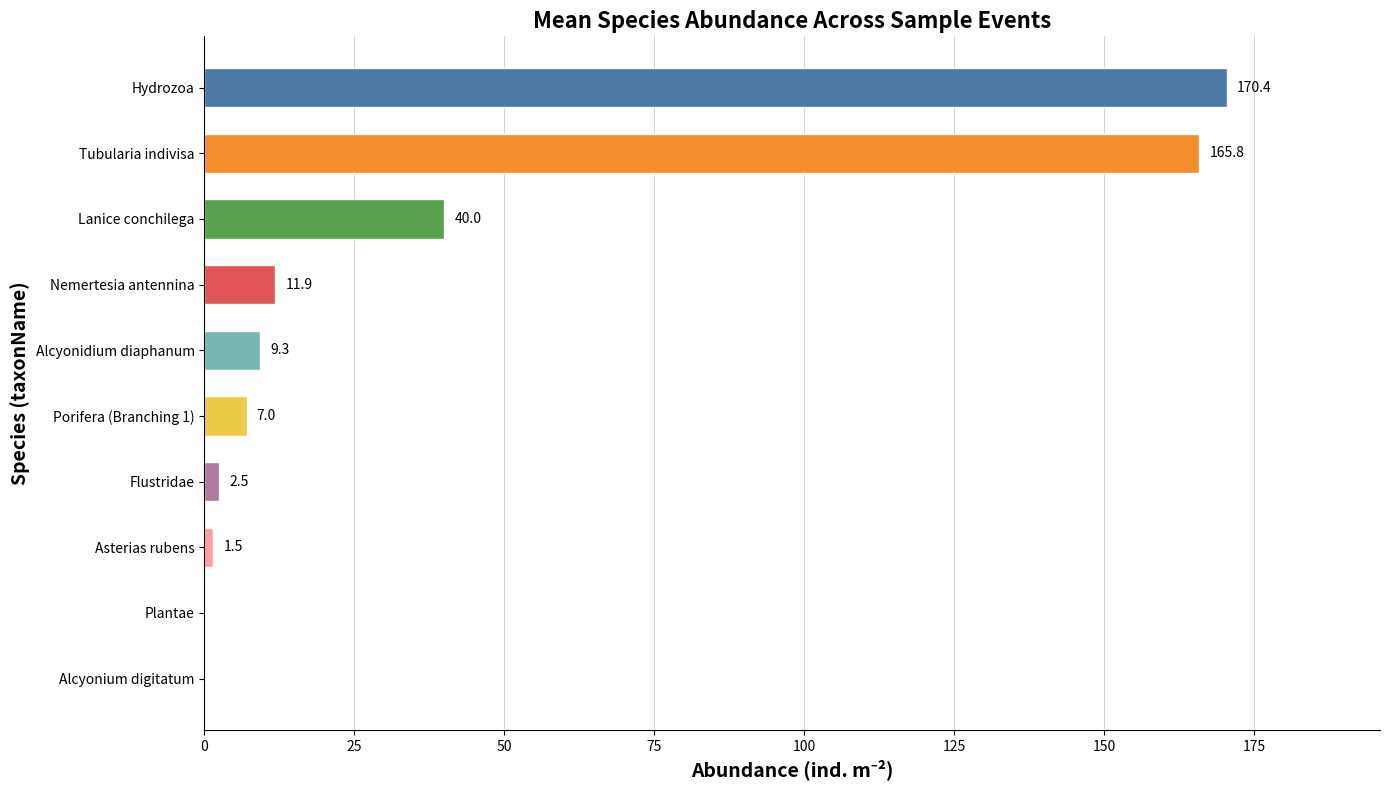

Between Asterias rubens and Lanice conchilega, which is larger?

Lanice conchilega